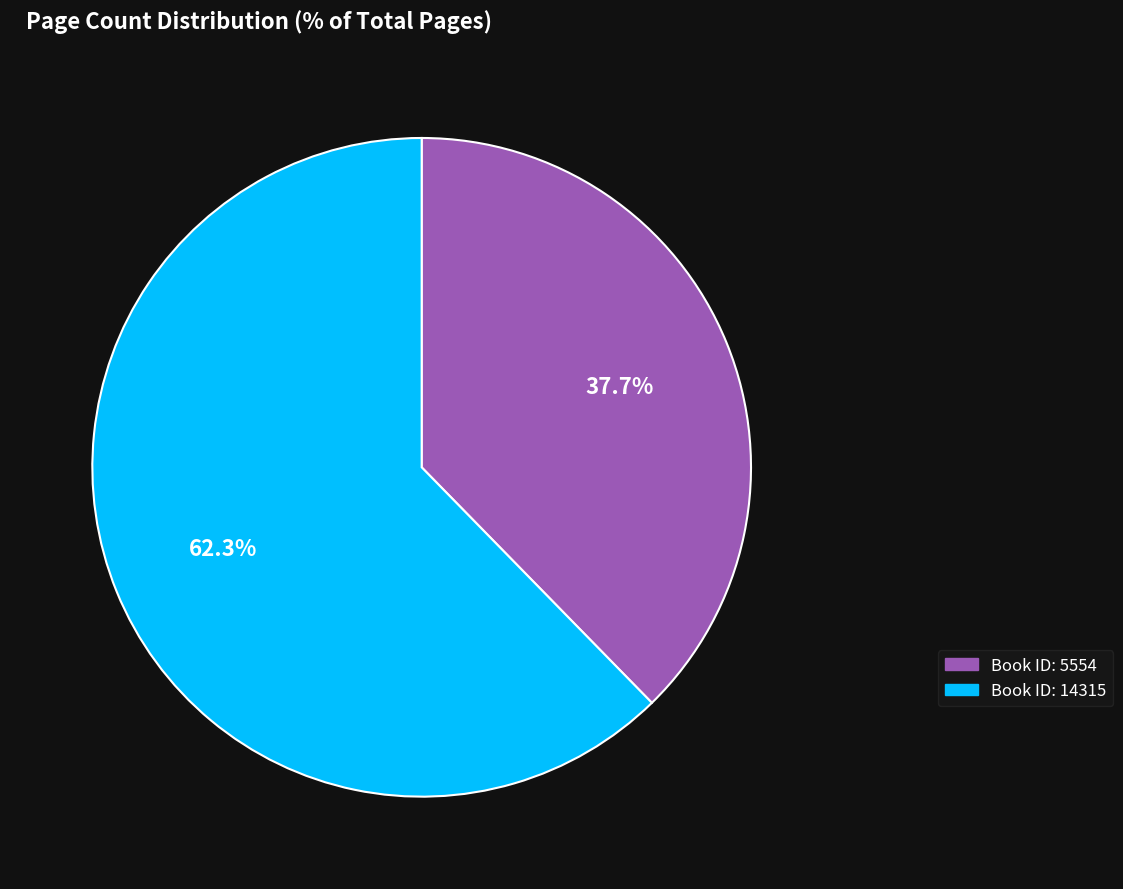

Which slice is the largest?

Book ID: 14315